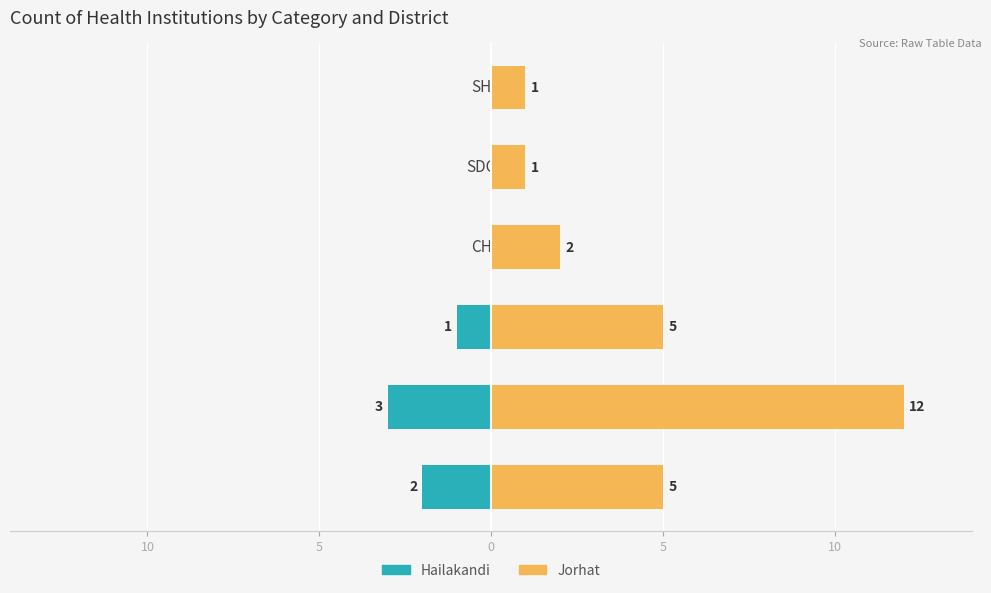

Reading left to right, list all the values displayed in this chart.

Hailakandi: -2	-3	-1	0	0	0
Jorhat: 5	12	5	2	1	1